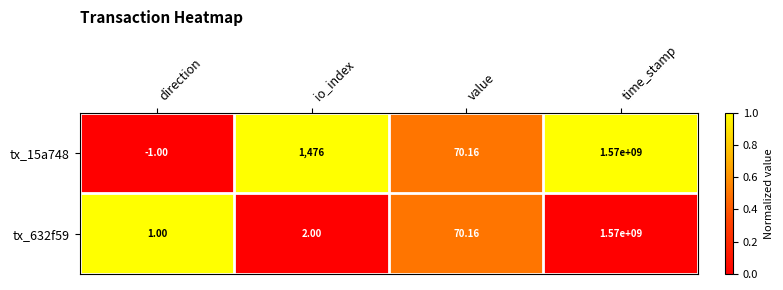

At which category is the sum across all series the highest?

time_stamp